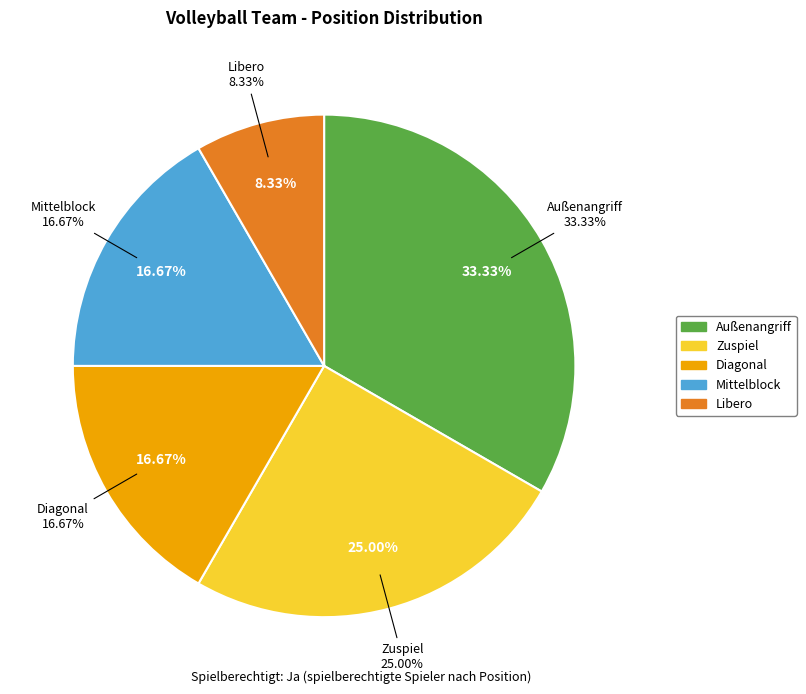

What is the smallest slice in the pie chart?

Libero